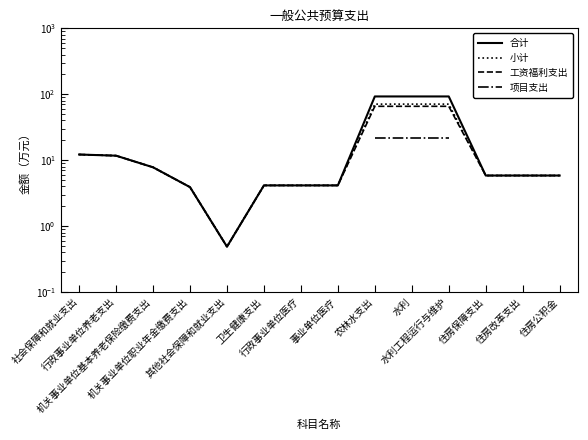

Read the 小计 value at 住房保障支出.

5.9